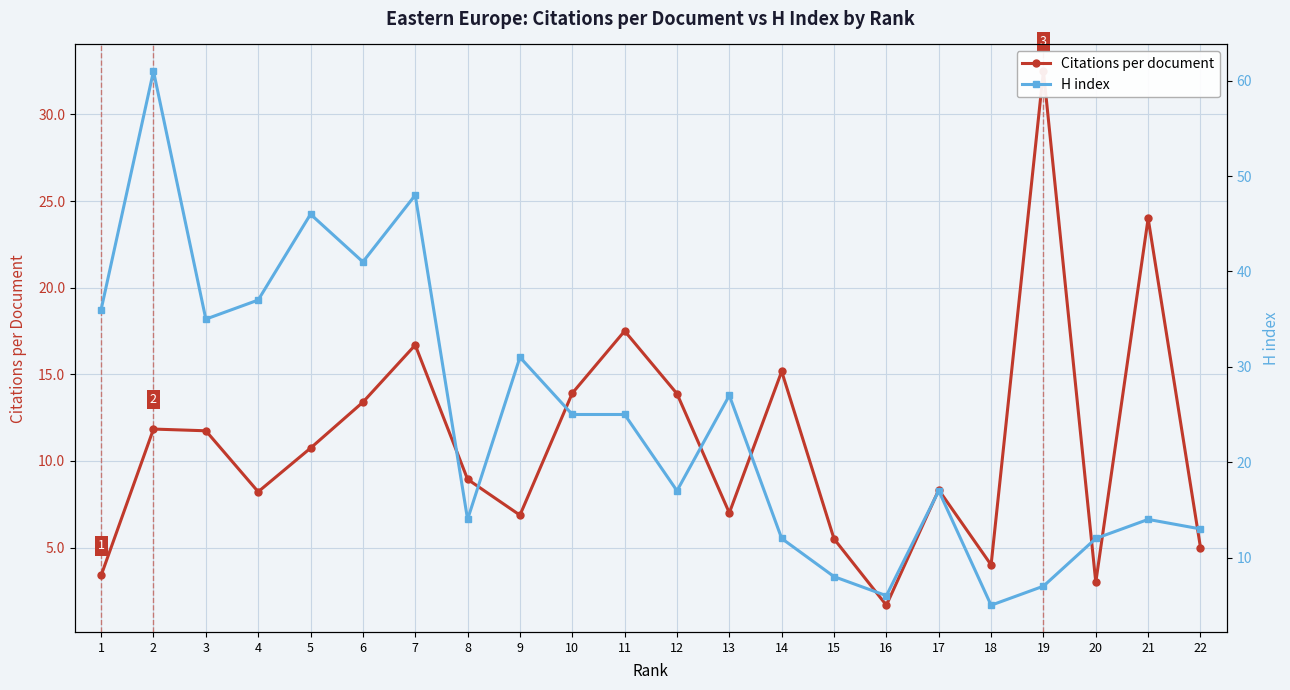

Which series has the largest total across all categories?

H index